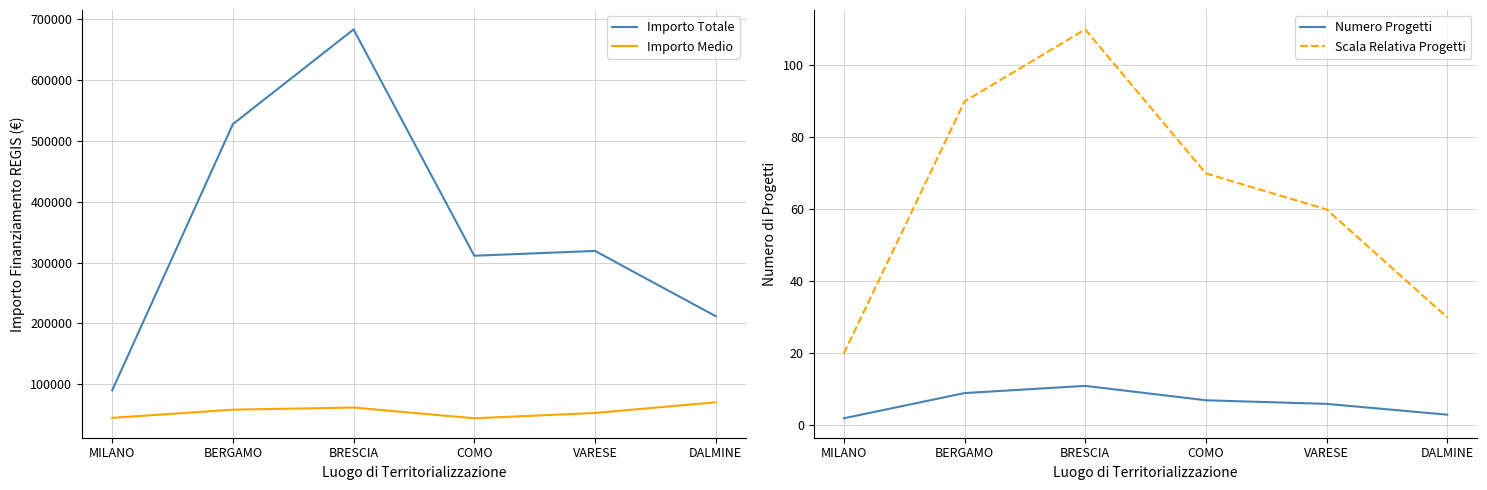

Is the value of Importo Totale at BERGAMO greater than the value of Importo Medio at MILANO?

Yes